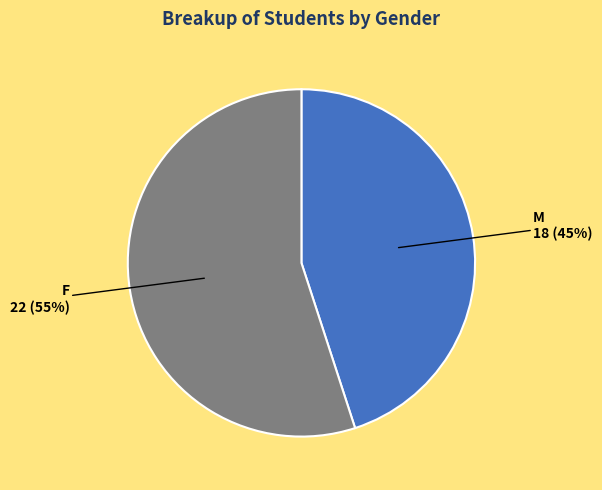

The F slice represents 55% of the pie. True or false?

True